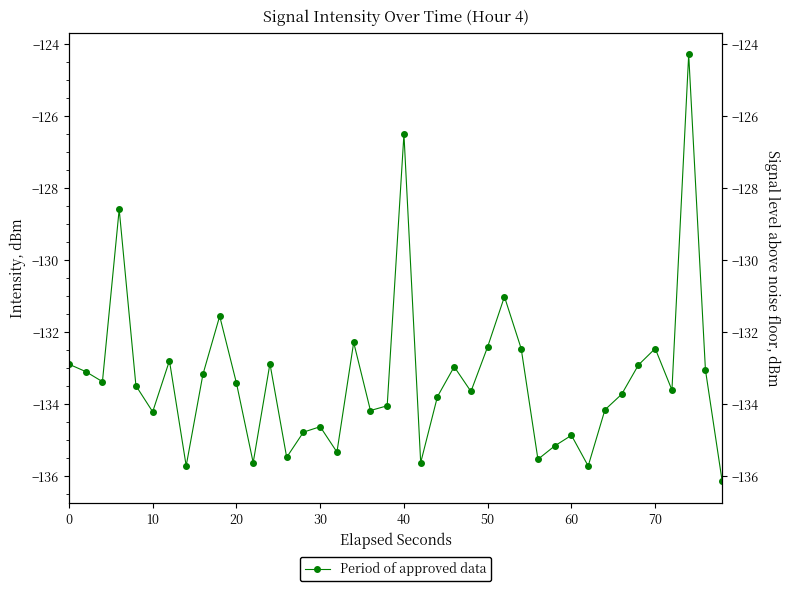

Is this an area chart (filled region under the line)?

No